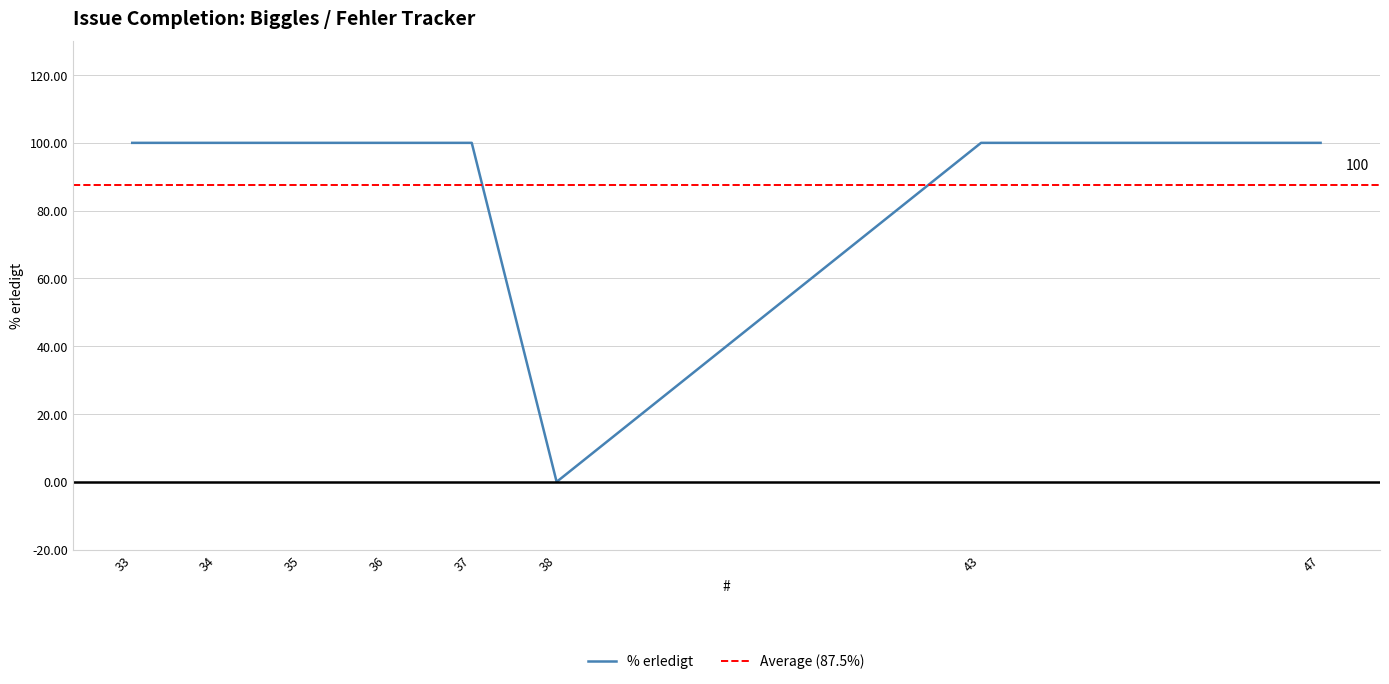

Does the chart have visible grid lines?

Yes